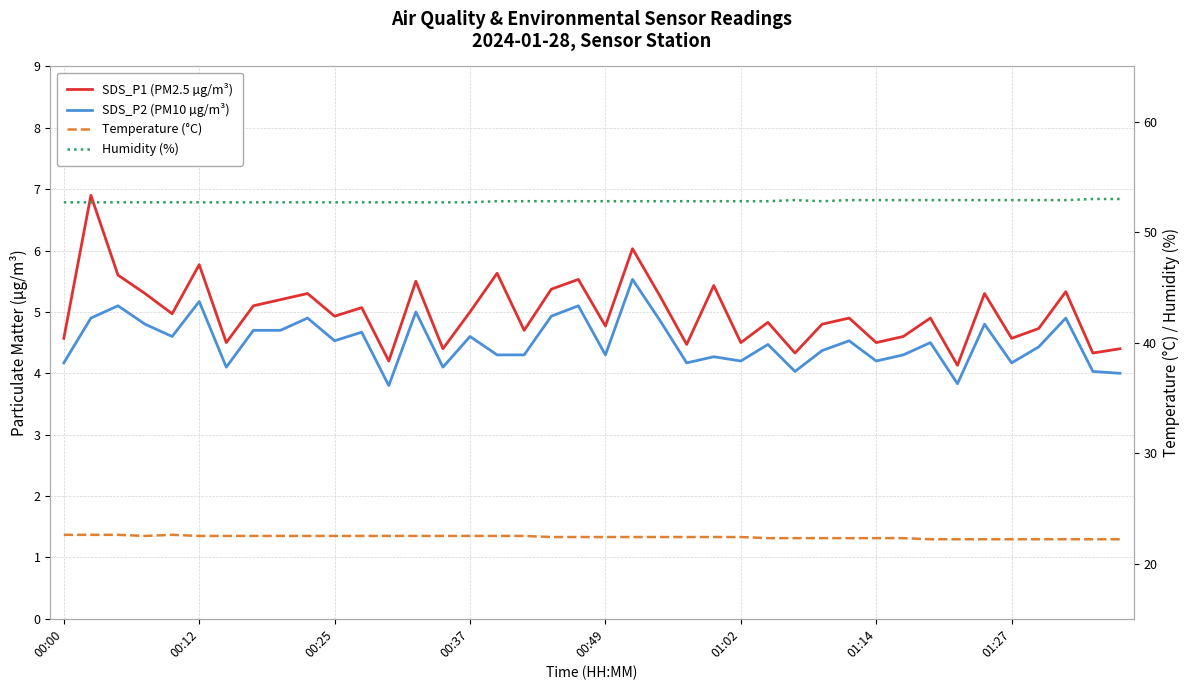

Rank the series at 00:25 from lowest to highest value.

SDS_P2 (PM10 µg/m³), SDS_P1 (PM2.5 µg/m³), Temperature (°C), Humidity (%)